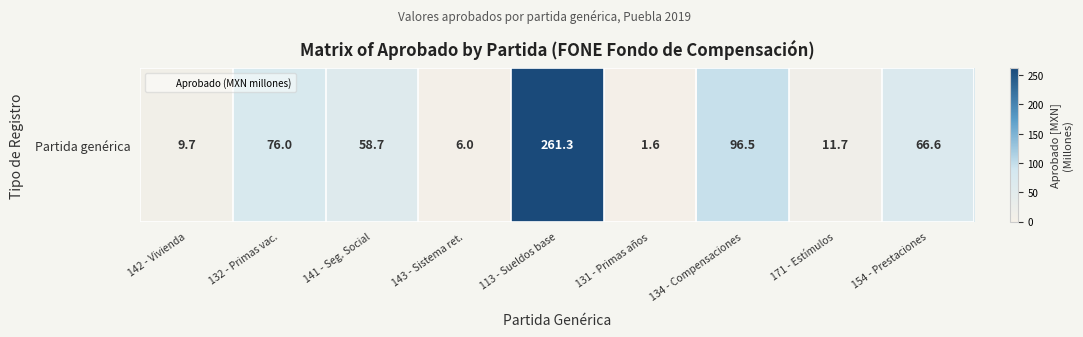

Reading right to left, list all the values displayed in this chart.

66.6	11.7	96.5	1.6	261.3	6.0	58.7	76.0	9.7